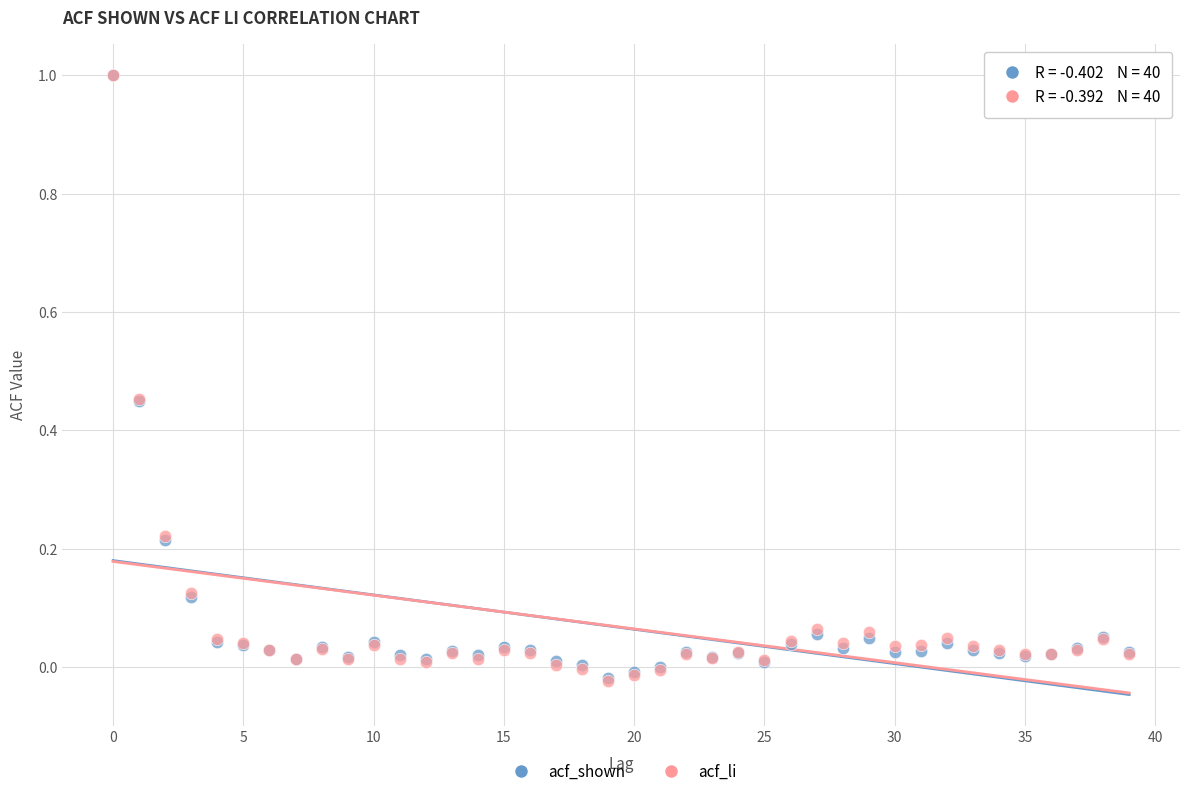

What are all the series names shown in the legend?

acf_shown, acf_li